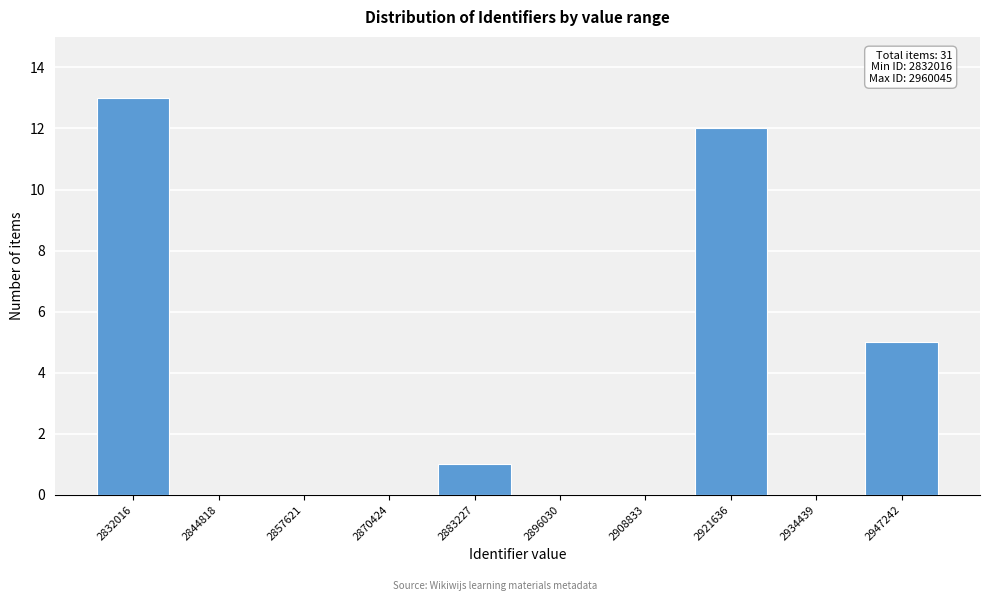

Reading left to right, transcribe all the data shown in this chart.

2832016=13	2844818=0	2857621=0	2870424=0	2883227=1	2896030=0	2908833=0	2921636=12	2934439=0	2947242=5